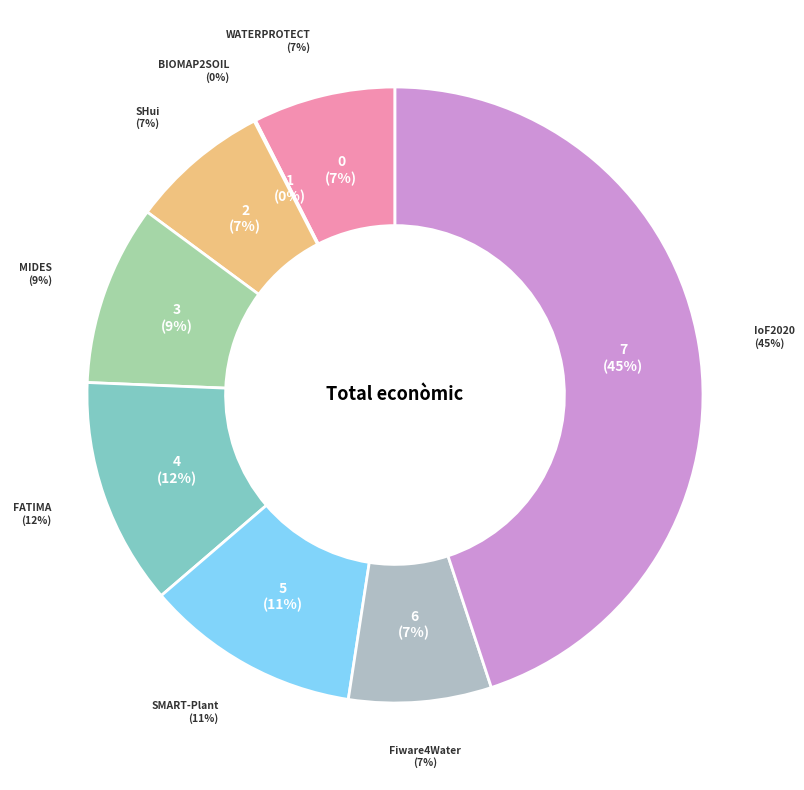

How many segments does this pie chart have?

8